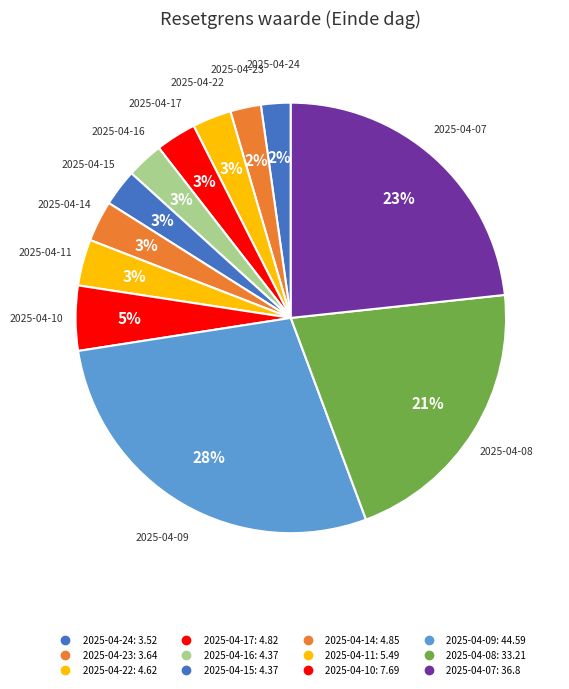

True or false: 2025-04-11 accounts for 15% of the total.

False